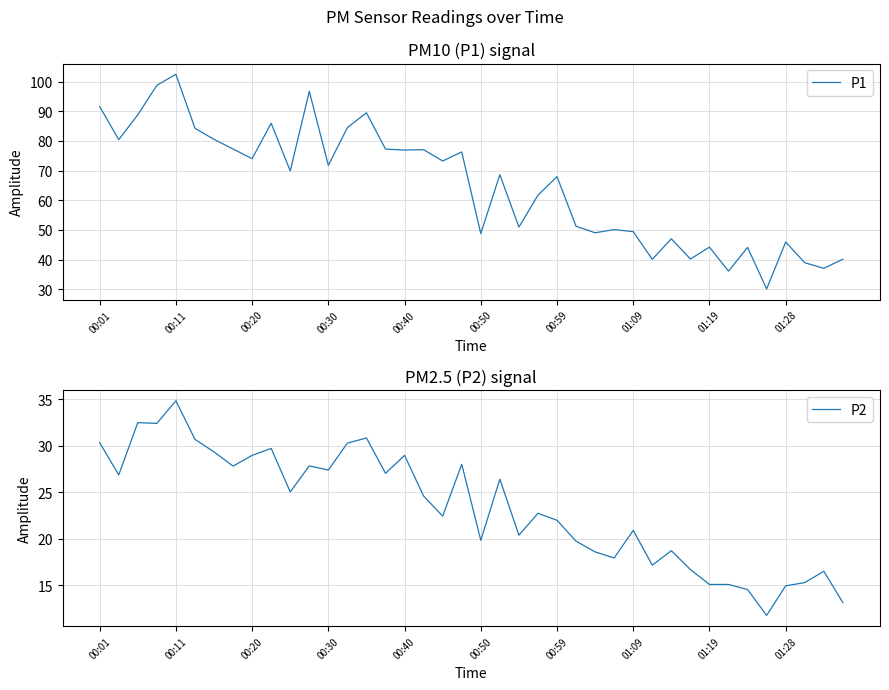

True or false: P2 has a value of 14.9 at 01:28.

True